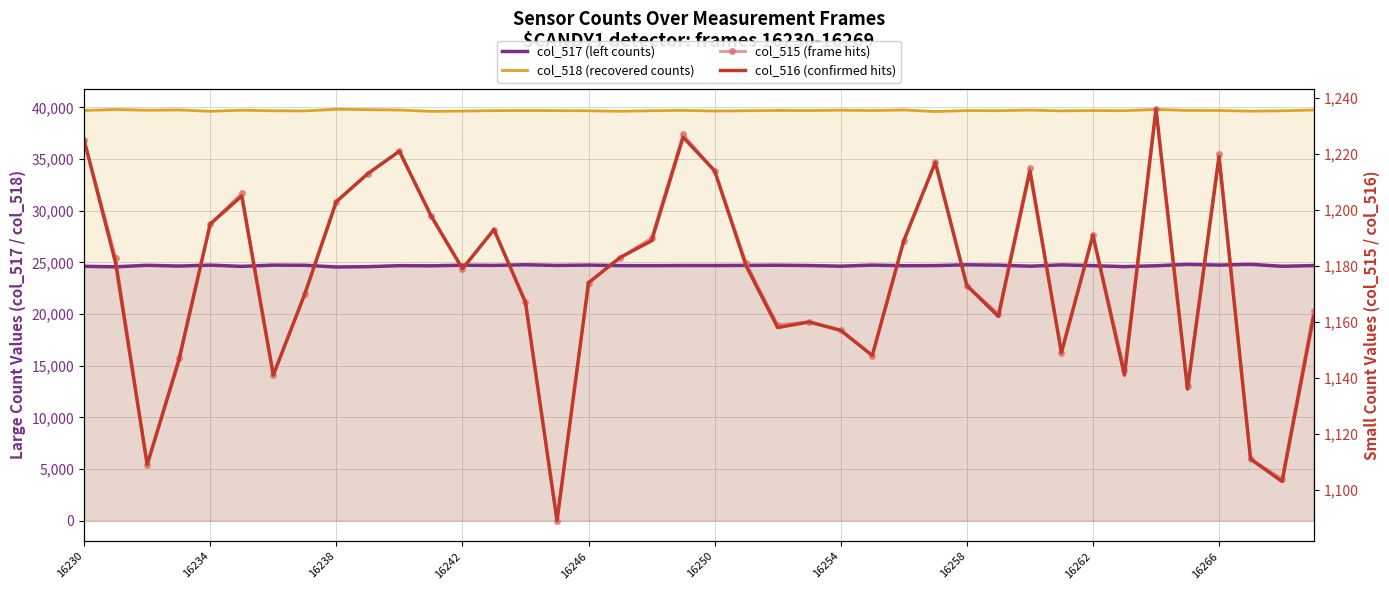

Which has a higher value, 34 or 17?

17